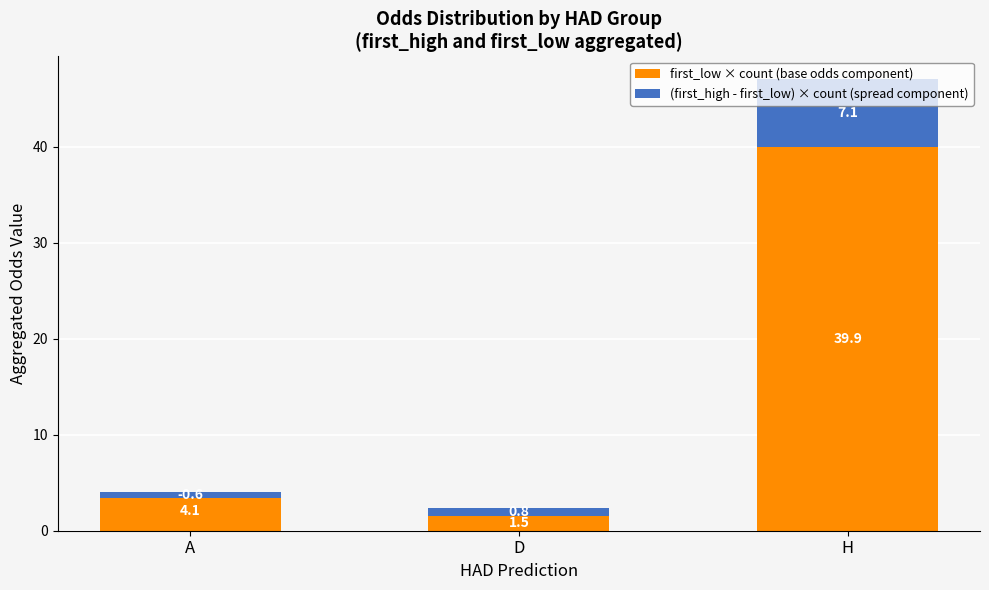

Which series has the largest total across all categories?

first_low × count (base odds component)